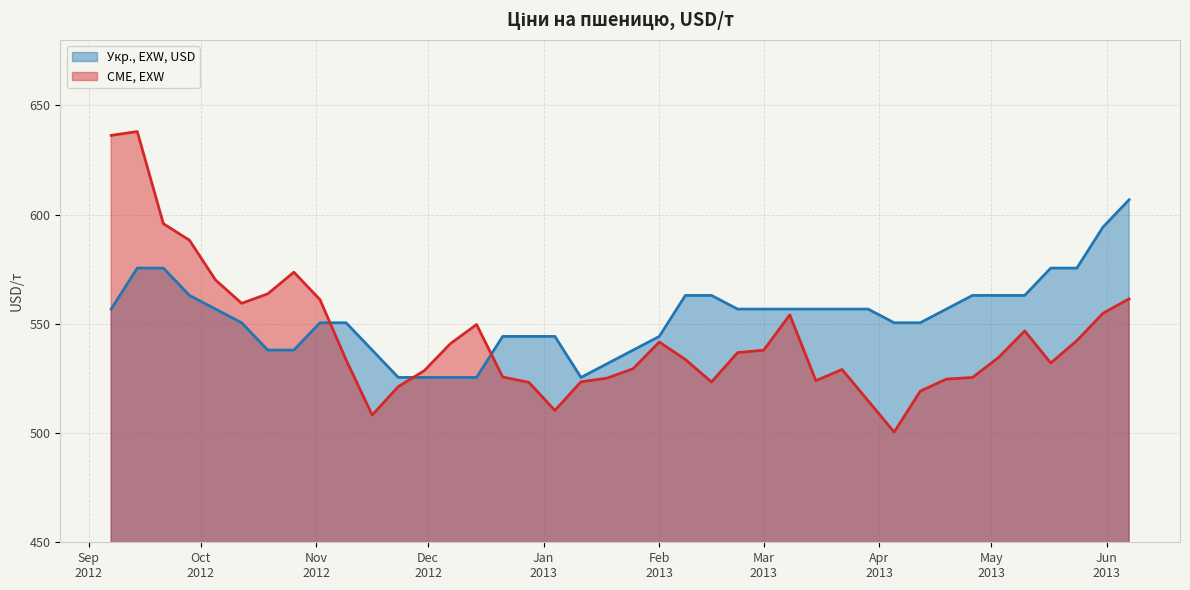

The CME, EXW series shows 982.0 at 38. True or false?

False